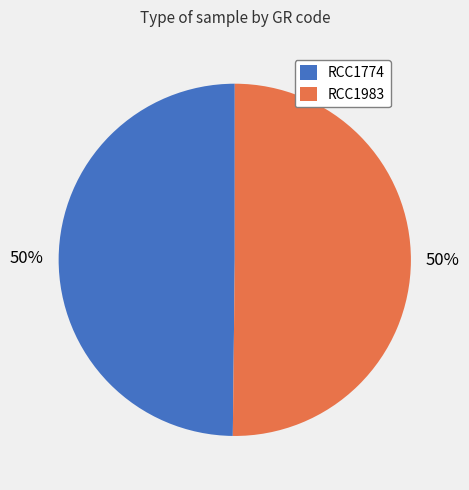

What percentage is the RCC1983 slice, to the nearest percent?

50%